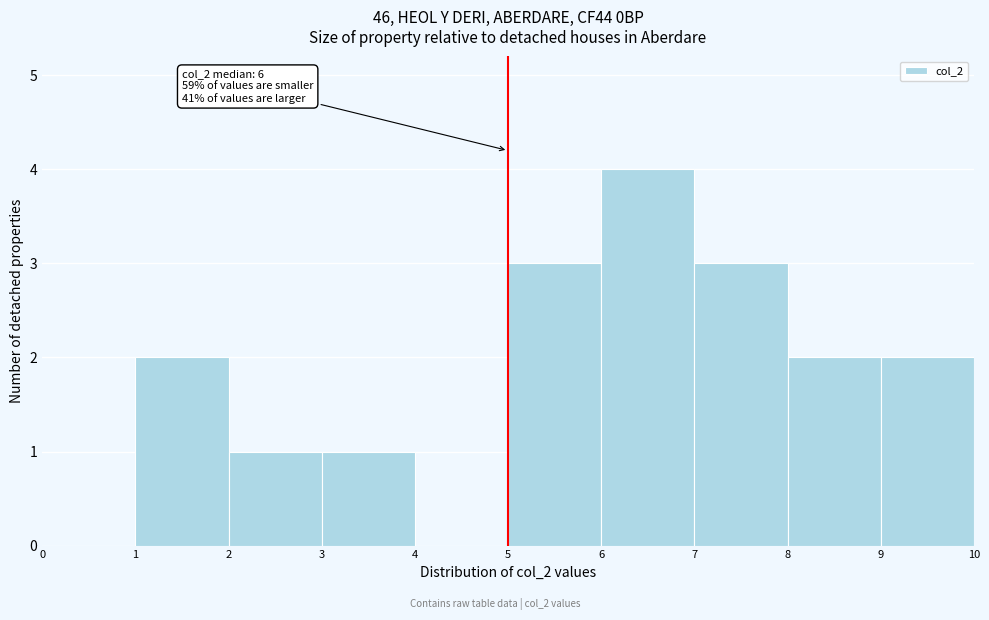

Over which range of the x-axis is the bar tallest?

6 to 7